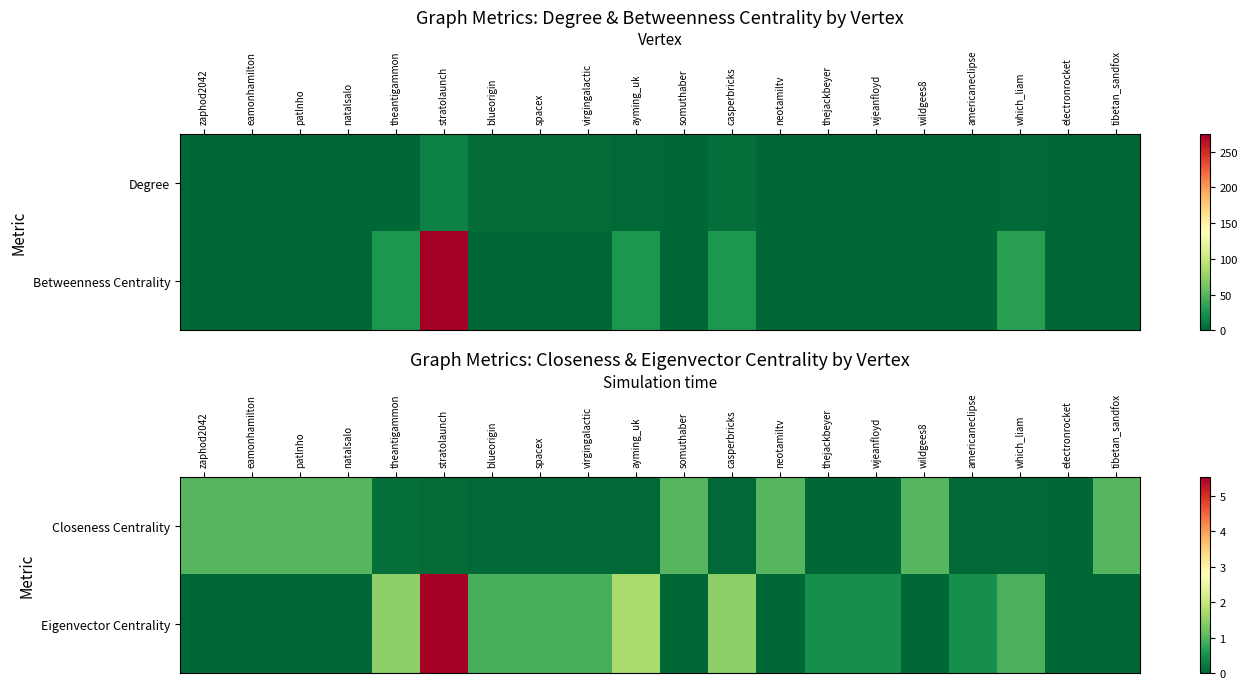

How many positive values does the Eigenvector Centrality series have?

11